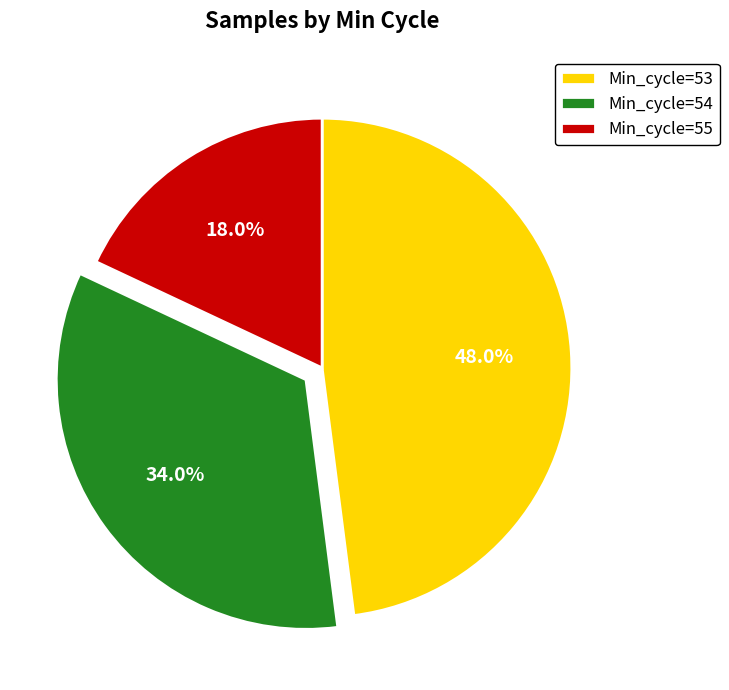

Between Min_cycle=54 and Min_cycle=53, which is larger?

Min_cycle=53